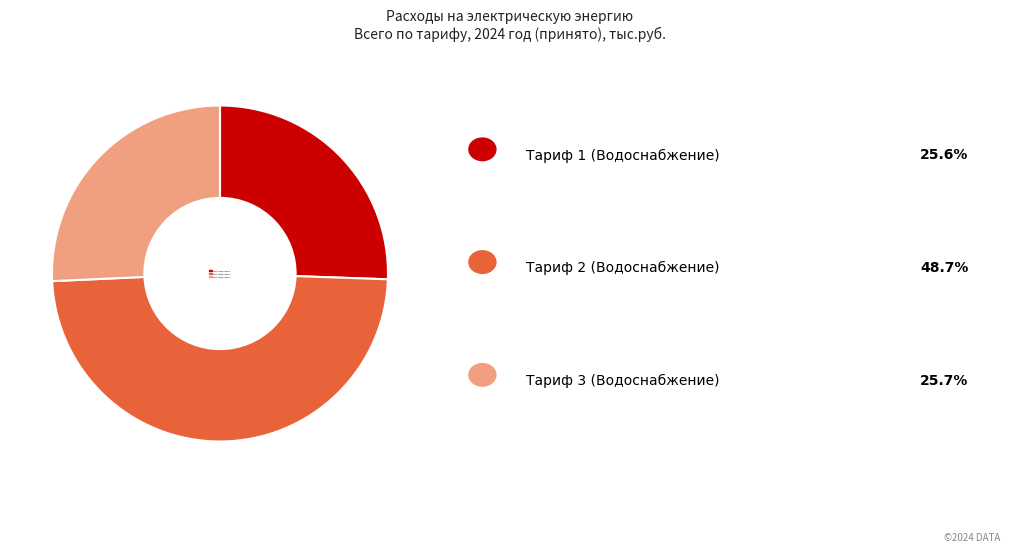

Do Тариф 3 (Водоснабжение) and Тариф 2 (Водоснабжение) together represent more than half of the pie?

Yes